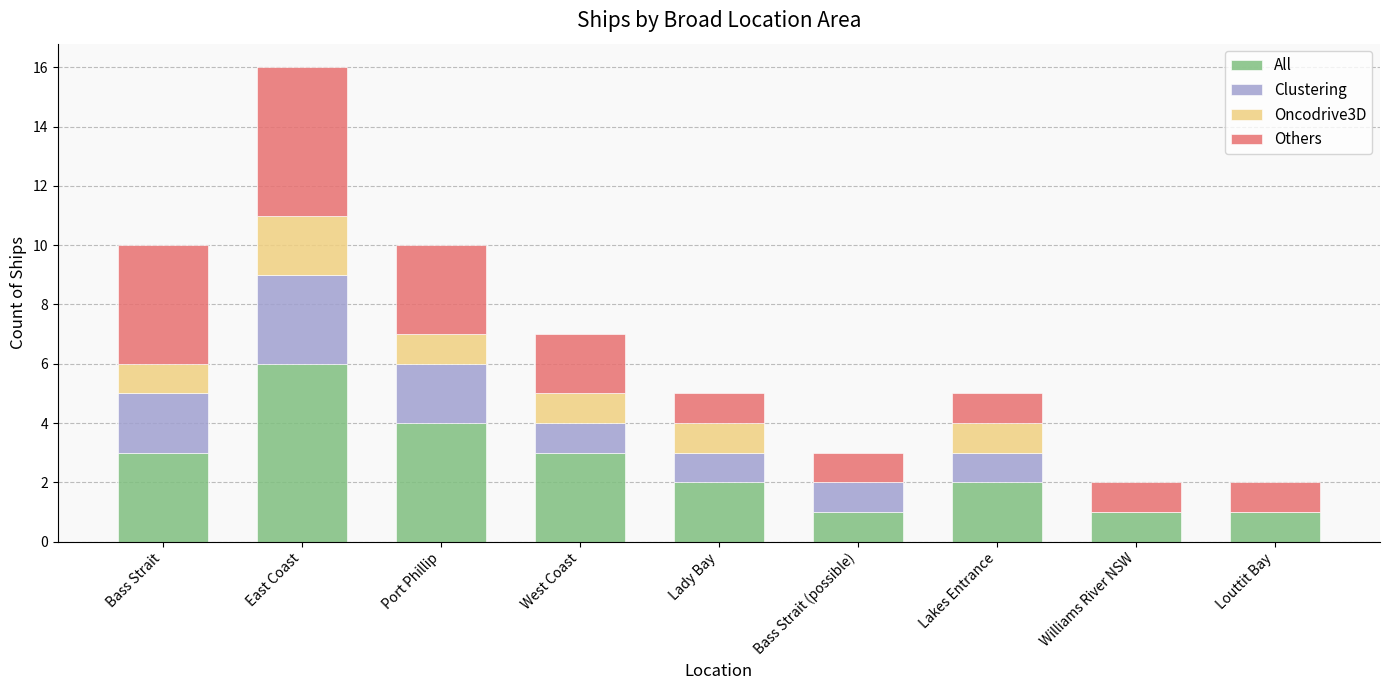

At which category is the sum across all series the highest?

East Coast